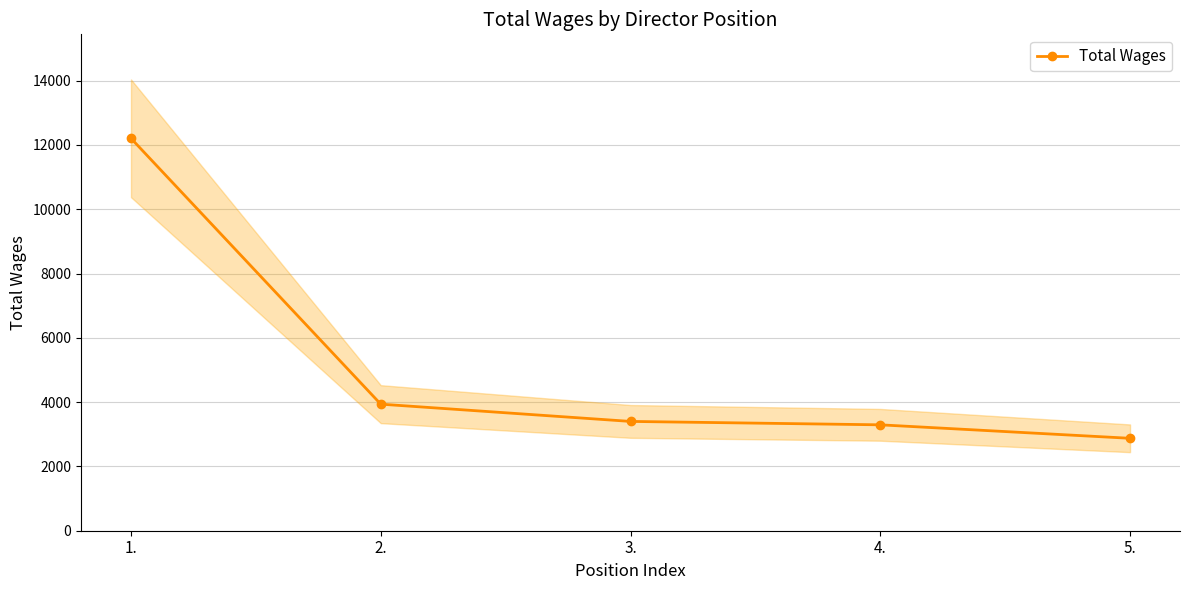

Is it true that the value at 1. is 12206?

True